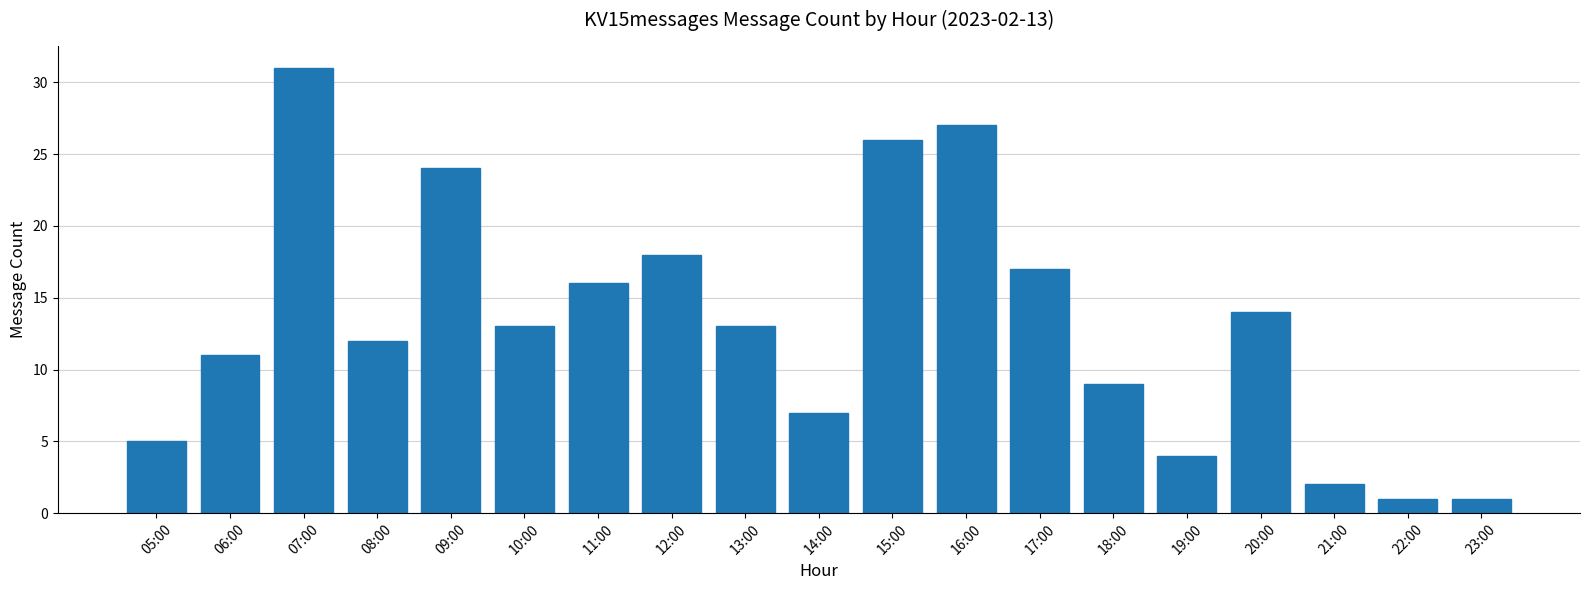

What is the label of the 2nd bar from the left?

06:00